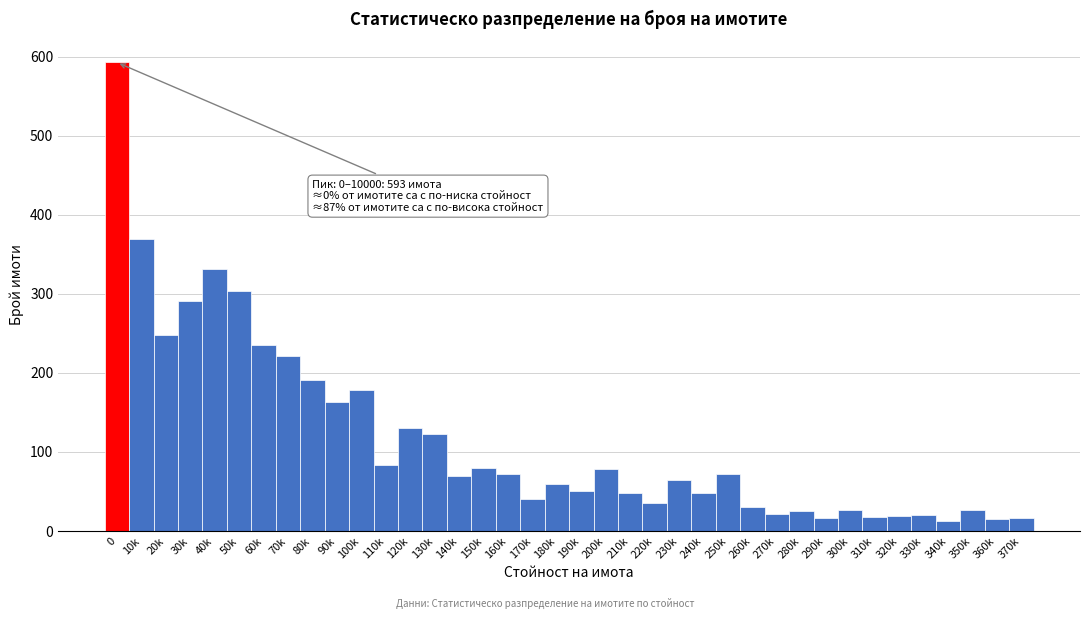

What is the minimum value shown in the chart?

13